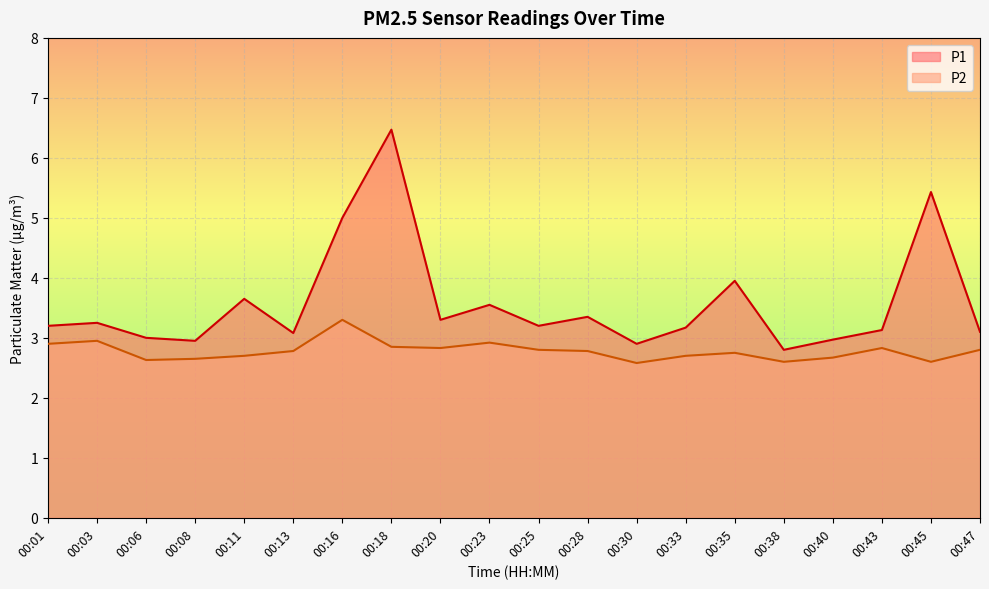

Reading left to right, list all the values displayed in this chart.

P1: 00:01=3.2	00:03=3.2	00:06=3.0	00:08=3.0	00:11=3.6	00:13=3.1	00:16=5.0	00:18=6.5	00:20=3.3	00:23=3.5	00:25=3.2	00:28=3.4	00:30=2.9	00:33=3.2	00:35=4.0	00:38=2.8	00:40=3.0	00:43=3.1	00:45=5.4	00:47=3.1
P2: 00:01=2.9	00:03=3.0	00:06=2.6	00:08=2.6	00:11=2.7	00:13=2.8	00:16=3.3	00:18=2.9	00:20=2.8	00:23=2.9	00:25=2.8	00:28=2.8	00:30=2.6	00:33=2.7	00:35=2.8	00:38=2.6	00:40=2.7	00:43=2.8	00:45=2.6	00:47=2.8